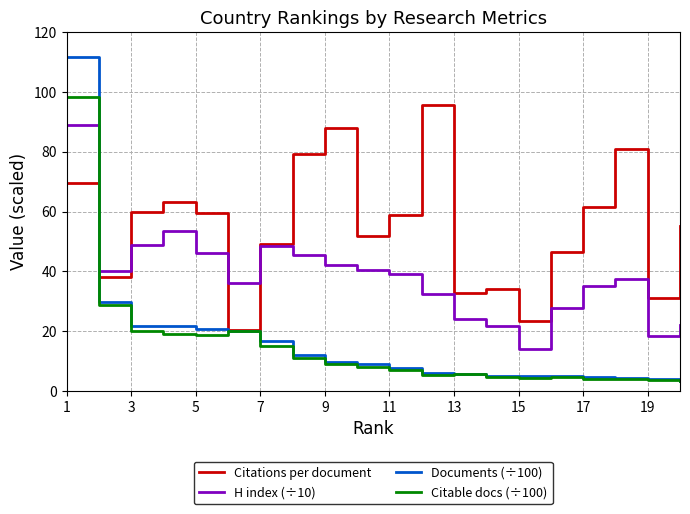

What is the maximum value shown in the chart?

111.6